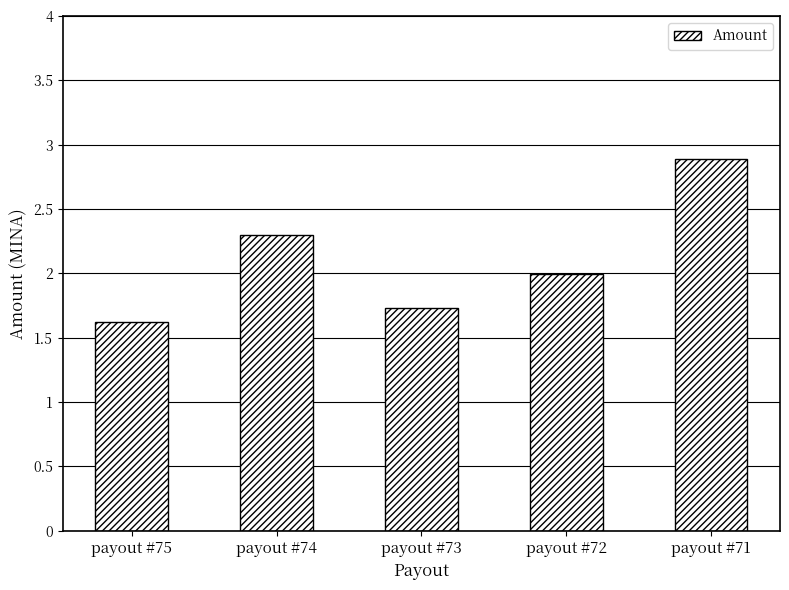

What is the ratio of the value at payout #75 to the value at payout #73?

0.9